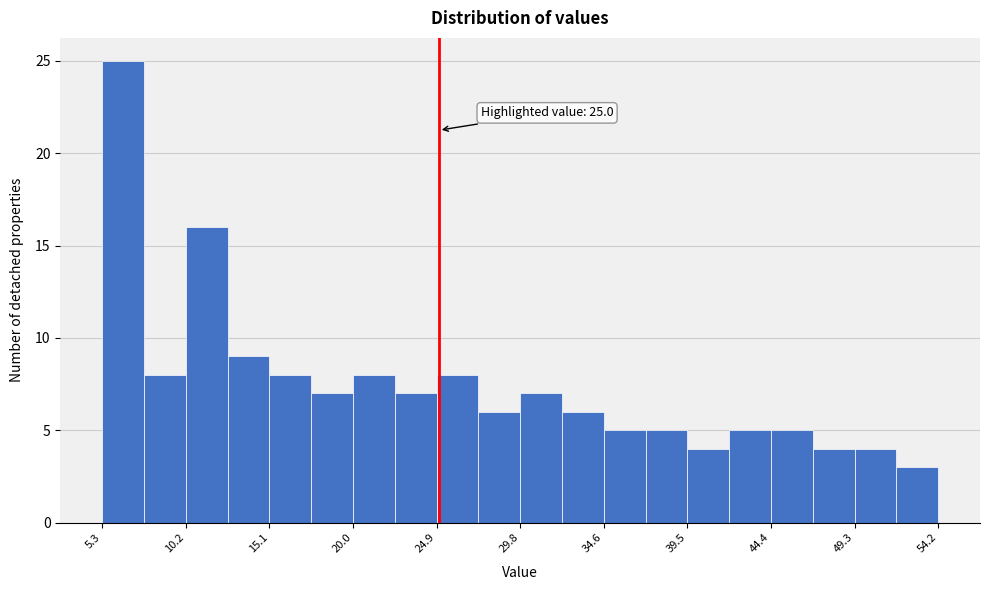

Which range on the x-axis has the tallest bar?

5.5 to 7.5